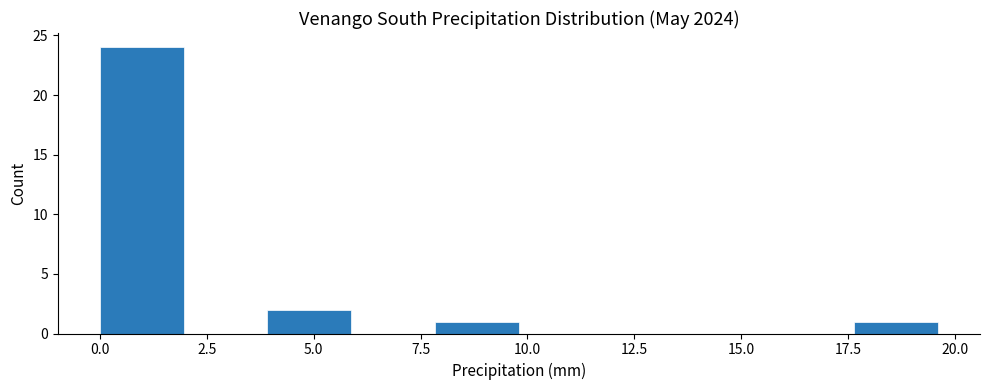

Read against the x-axis, roughly where is the centre of the tallest bar?

1.0